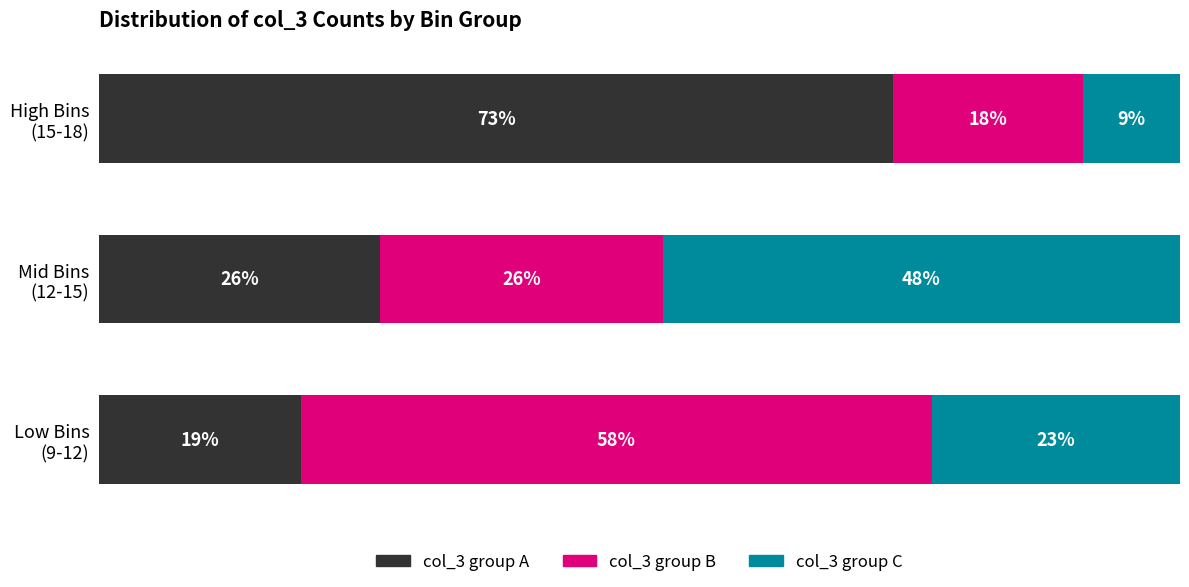

Where is col_3 group A nearest to the value 46?

Mid Bins
(12-15)